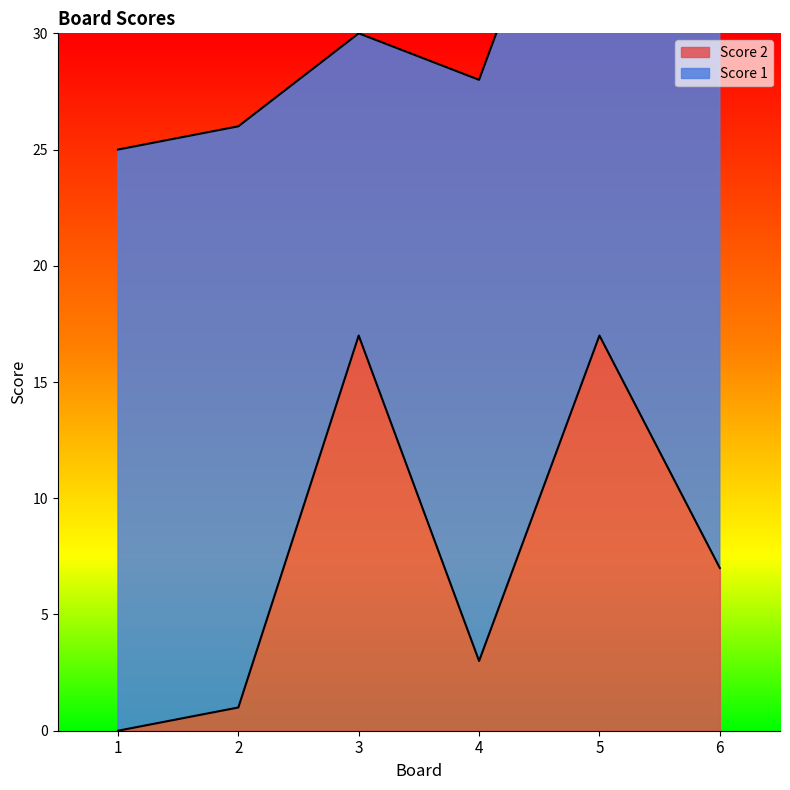

What is the sum of the values at 6 and 1?

7